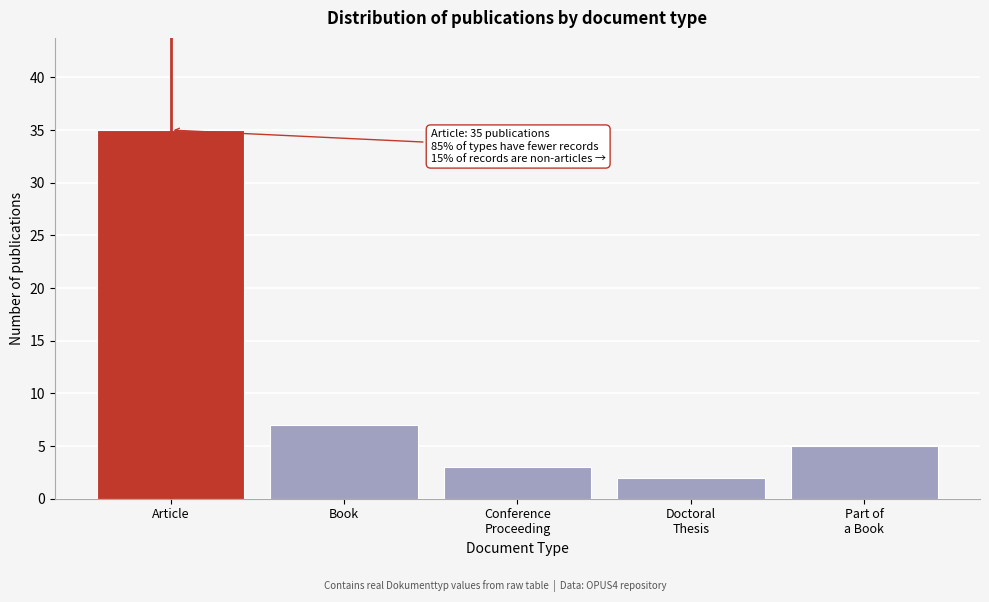

Reading left to right, what are all the values shown in this chart?

35	7	3	2	5